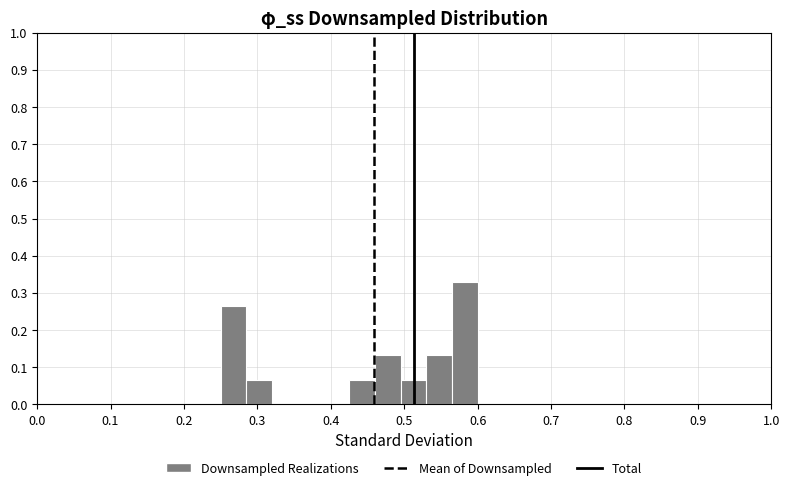

Read against the x-axis, roughly where is the centre of the tallest bar?

0.58